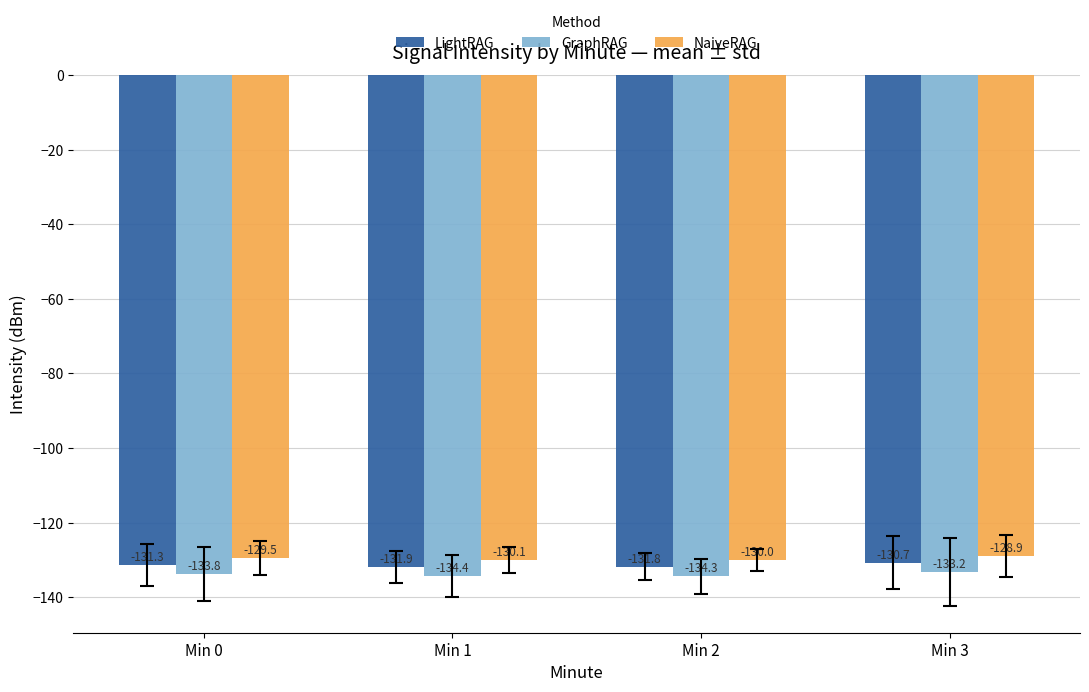

At which category is the sum across all series the highest?

Min 3